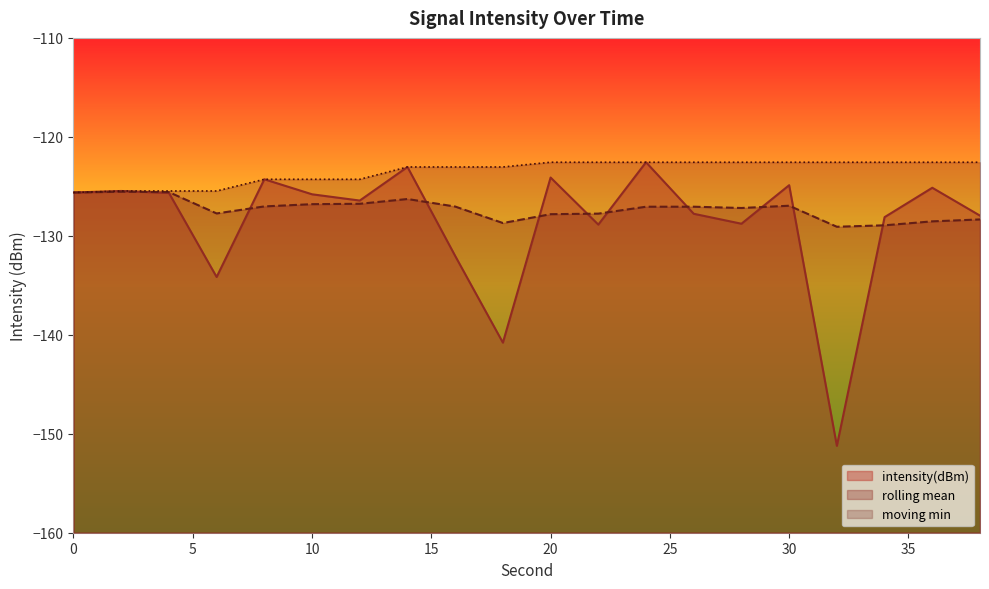

The rolling_mean series shows -34.0 at 14. True or false?

False